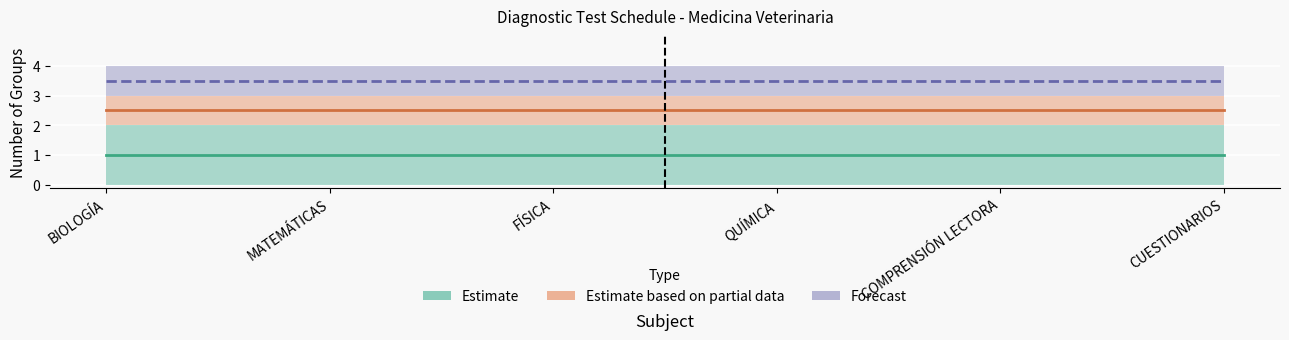

At how many categories does at least one series exceed 3?

6